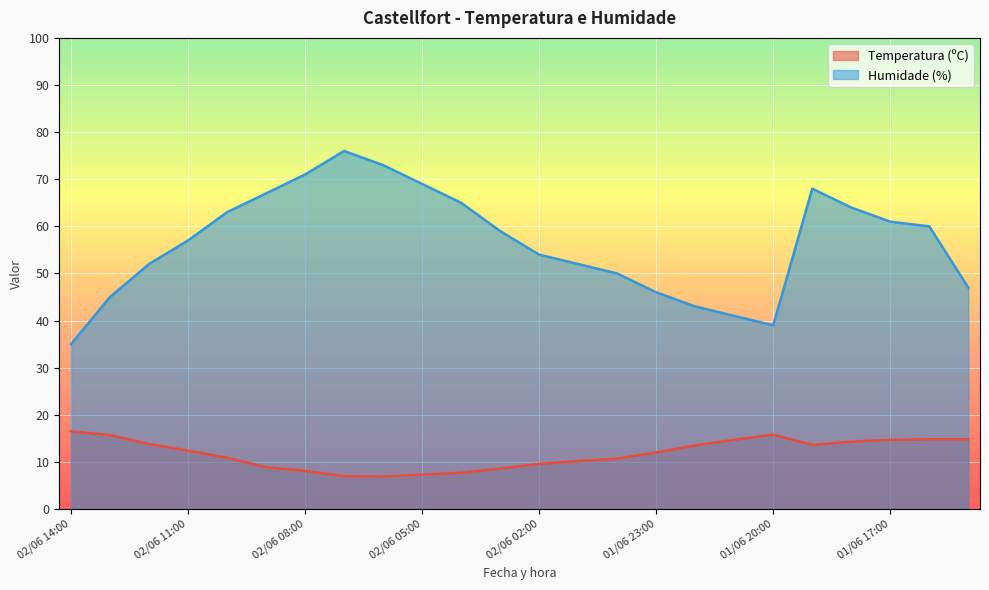

What is the difference between the maximum and minimum values in the Temperatura (ºC) series?

9.6